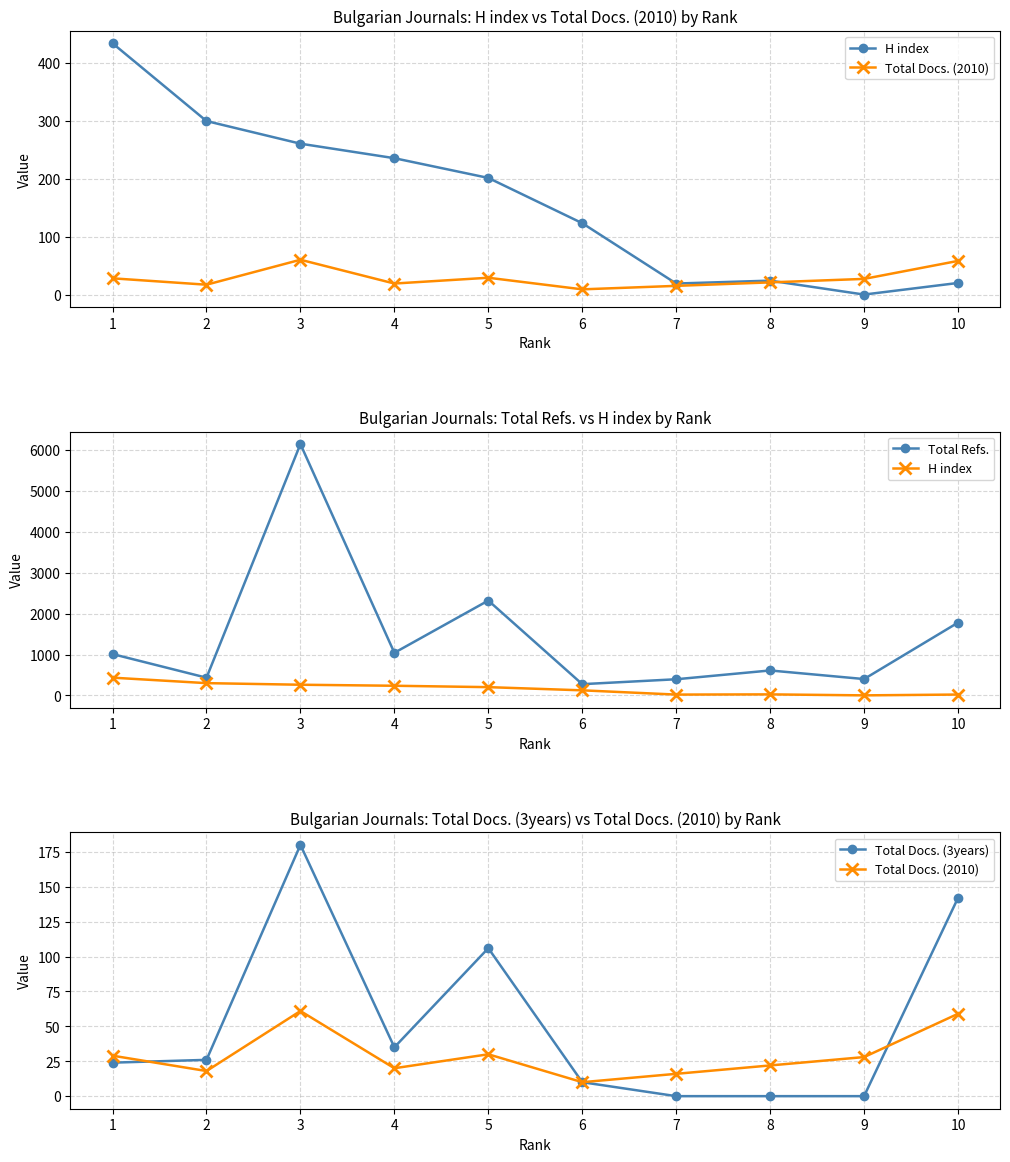

Read the H index value at 9.

1